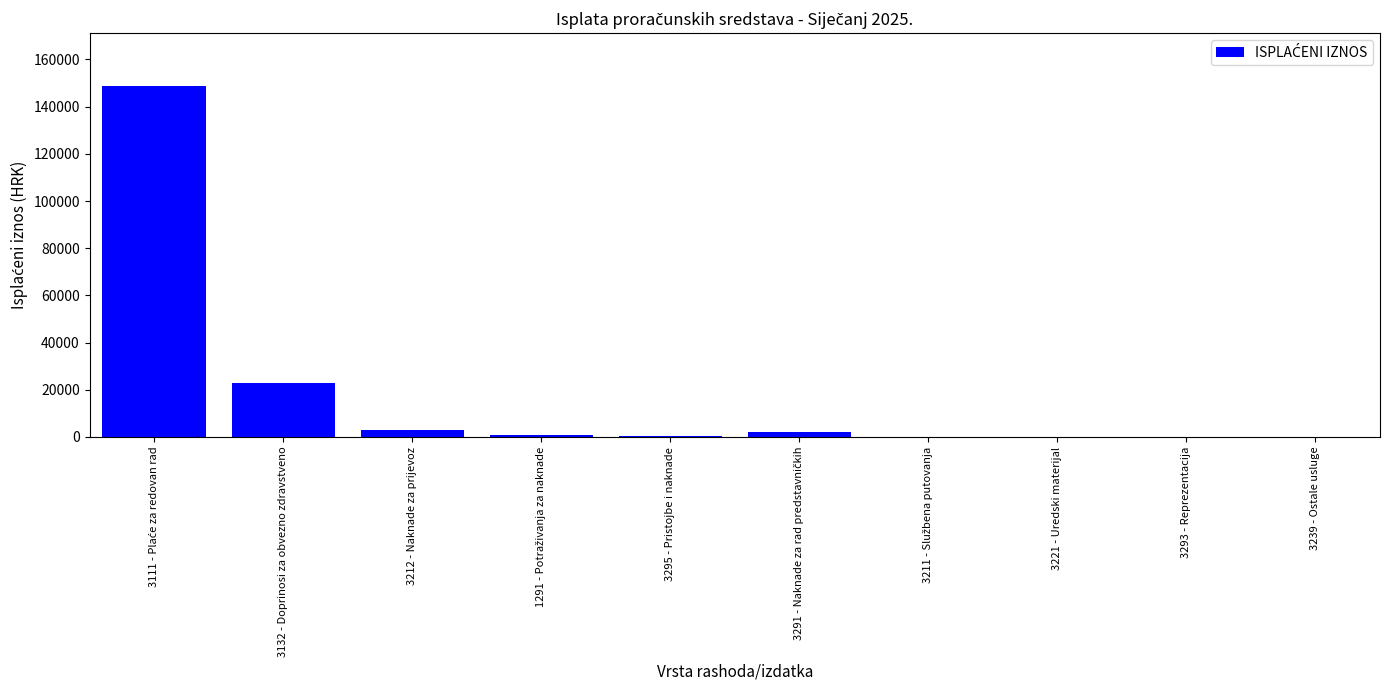

What is the greatest value displayed?

148821.4